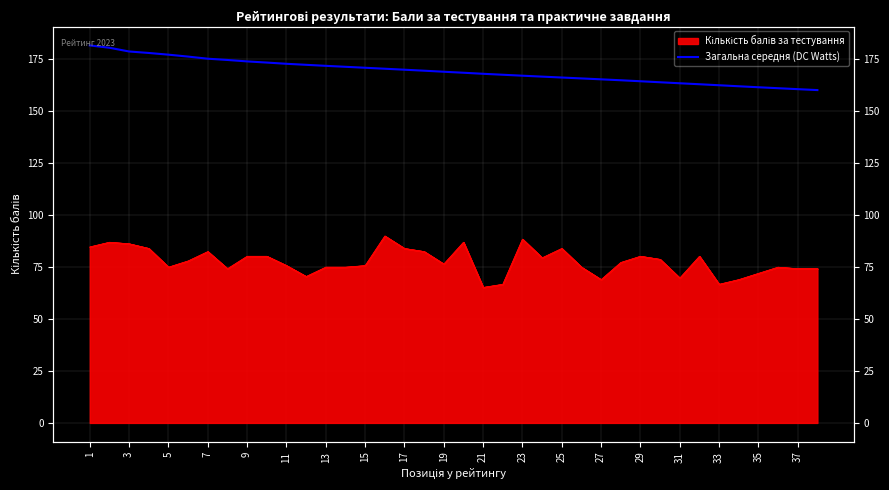

What is the label of the 38th point from the right?

1